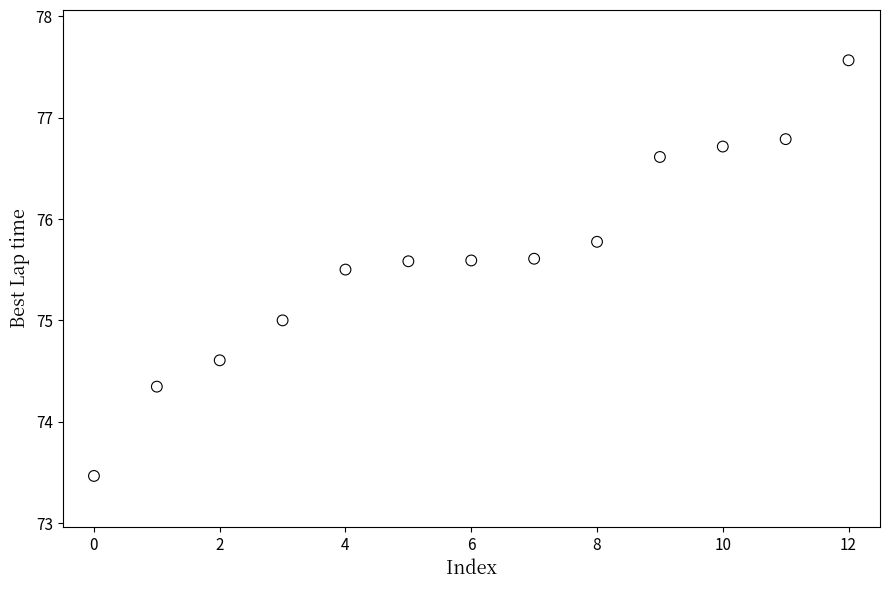

What is the range of Y values (max minus min)?

4.1